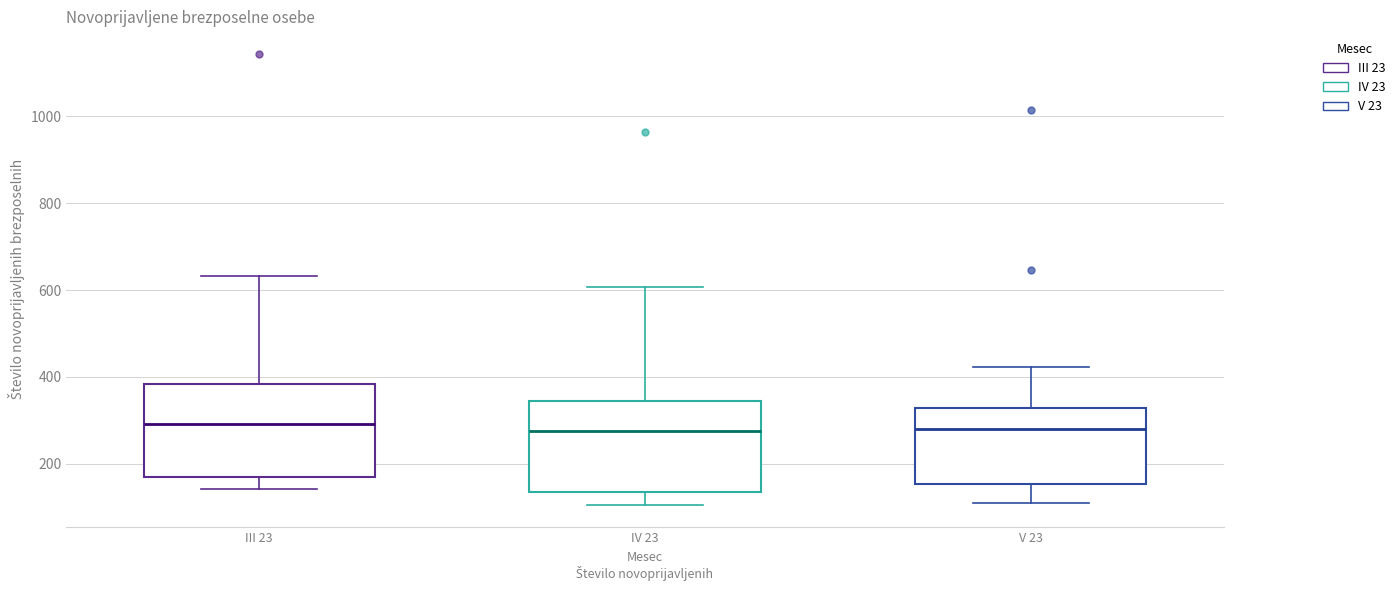

Reading left to right, read every box against the y-axis: the position of its median line, the range the box covers, and the ends of its whiskers. The values are not printed on the chart, so give them approximately, as read against the axis.

III 23: median 300, box 160 to 380, whiskers 140 to 640
IV 23: median 280, box 140 to 340, whiskers 100 to 600
V 23: median 280, box 160 to 320, whiskers 120 to 420